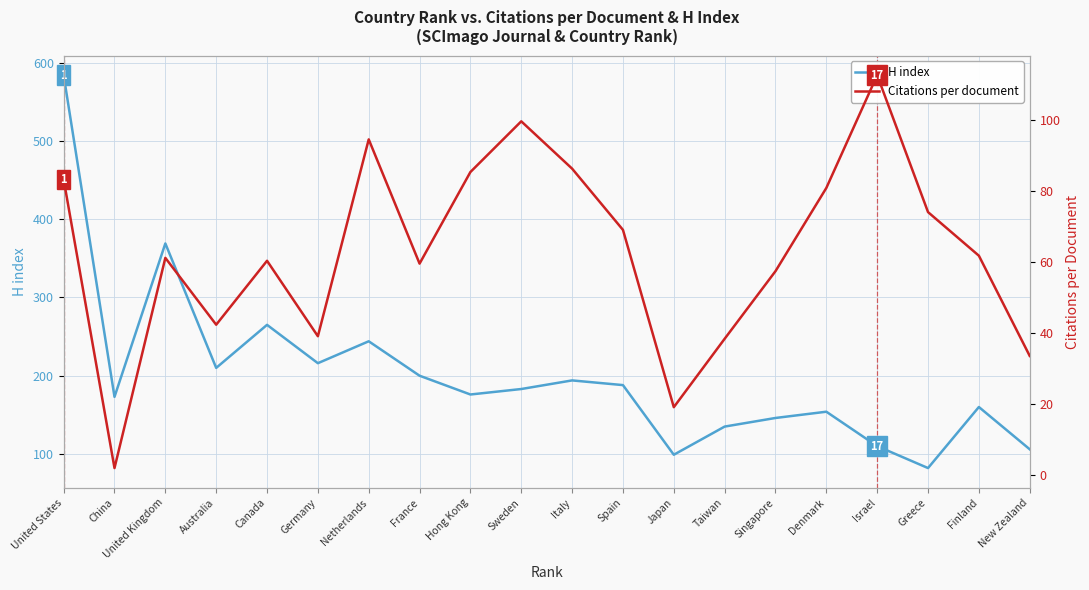

Rank the series by their maximum value, from lowest to highest.

Citations per document, H index